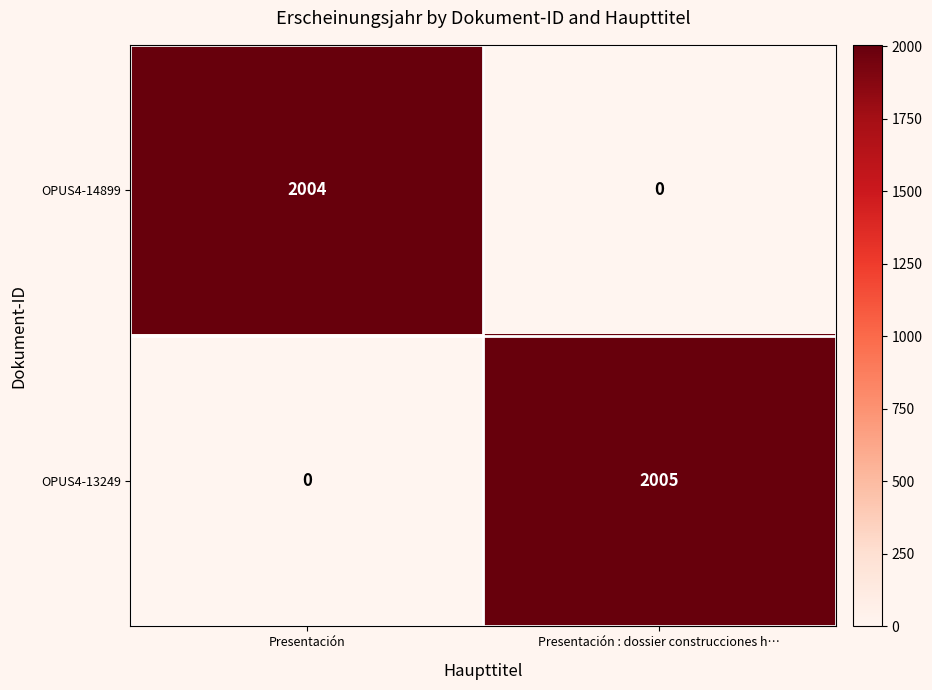

Rank the series by their average value, from highest to lowest.

OPUS4-13249, OPUS4-14899